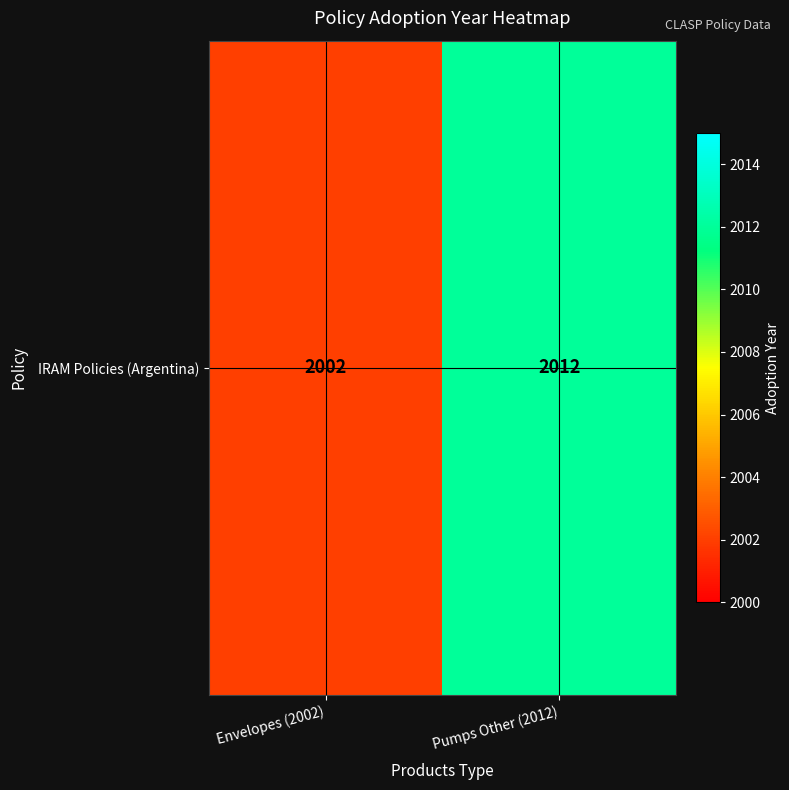

What is the sum of all values?

4014